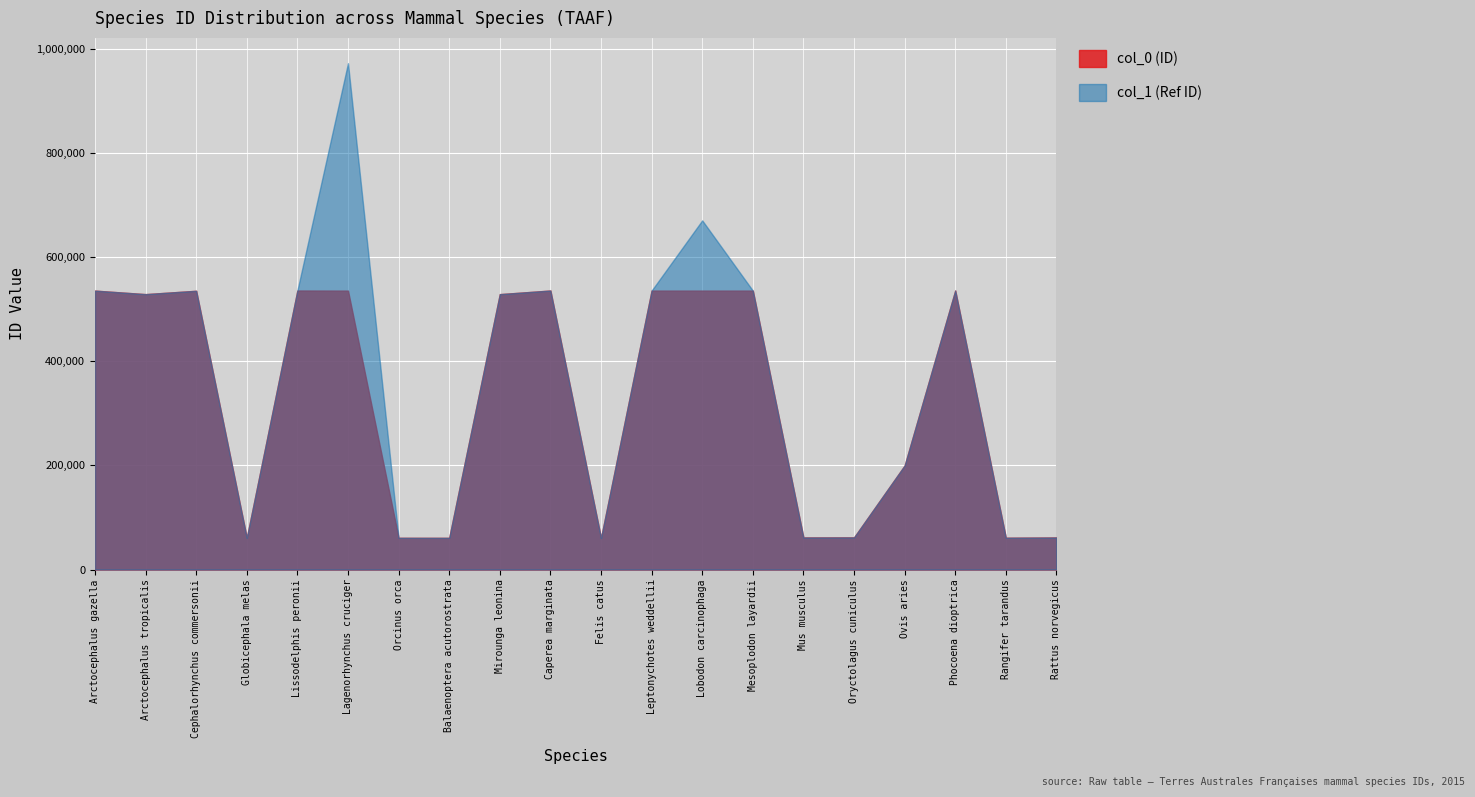

What are all the series names shown in the legend?

col_0 (ID), col_1 (Ref ID)